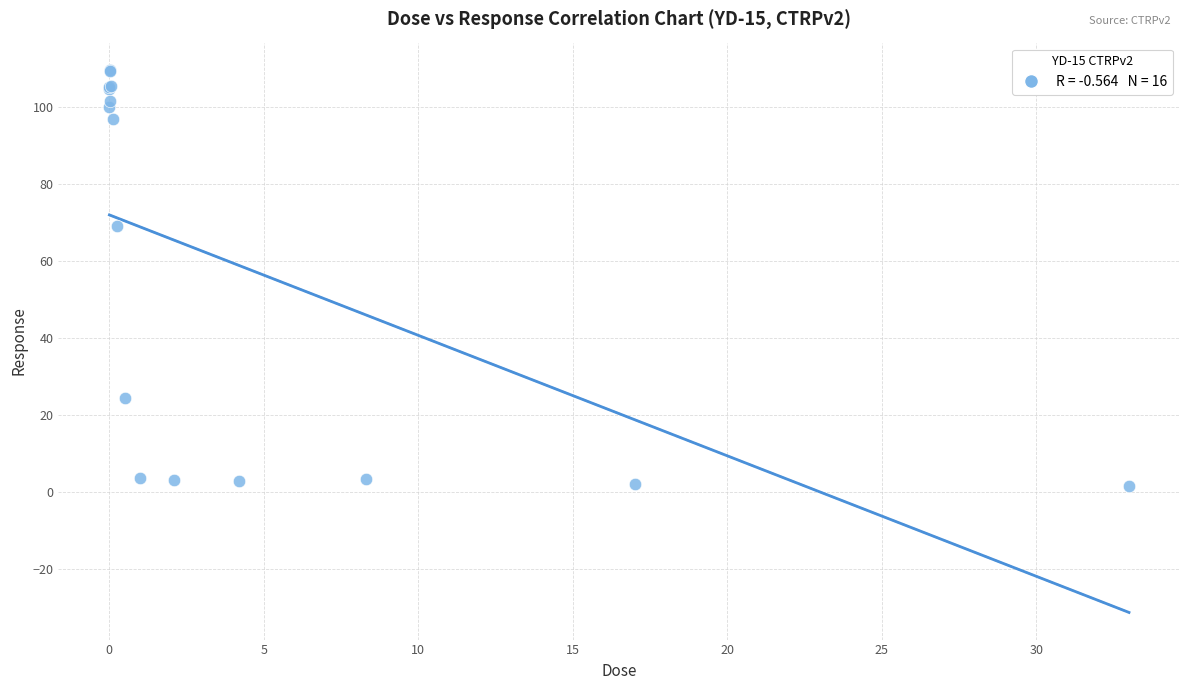

What Y value in the scatter plot is closest to 55?

69.1